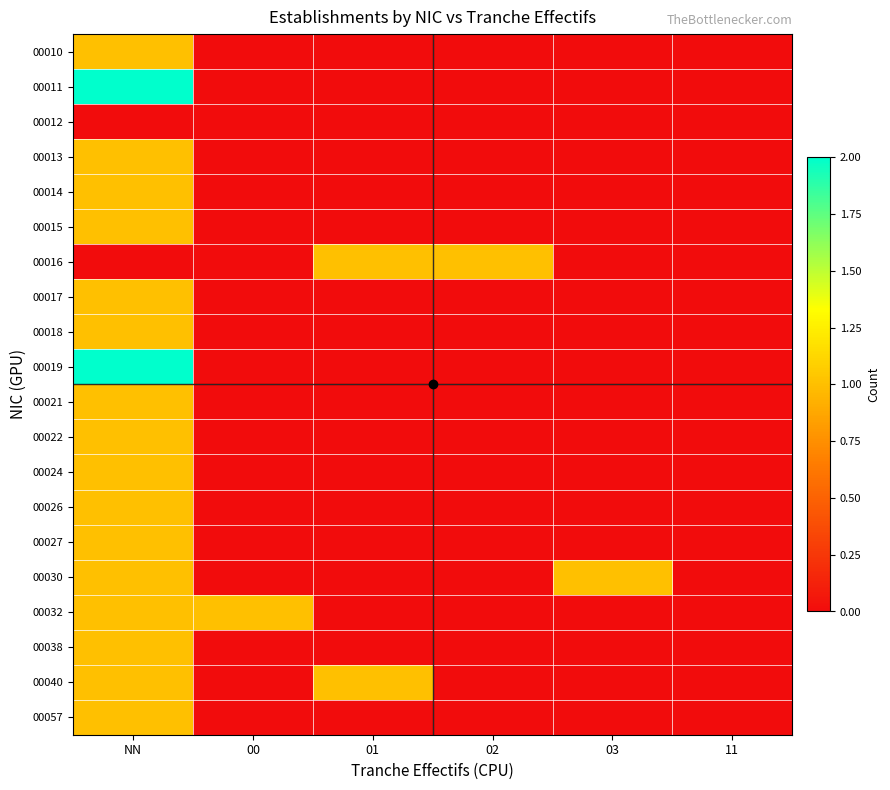

Rank the series by their maximum value, from lowest to highest.

00012, 00010, 00013, 00014, 00015, 00016, 00017, 00018, 00021, 00022, 00024, 00026, 00027, 00030, 00032, 00038, 00040, 00057, 00011, 00019